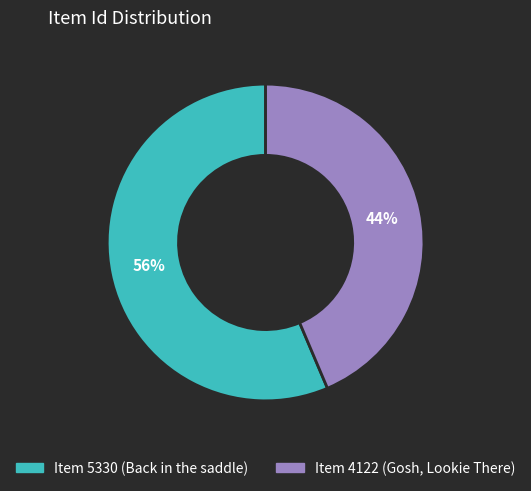

Do Item 5330 (Back in the saddle) and Item 4122 (Gosh, Lookie There) together represent more than half of the pie?

Yes